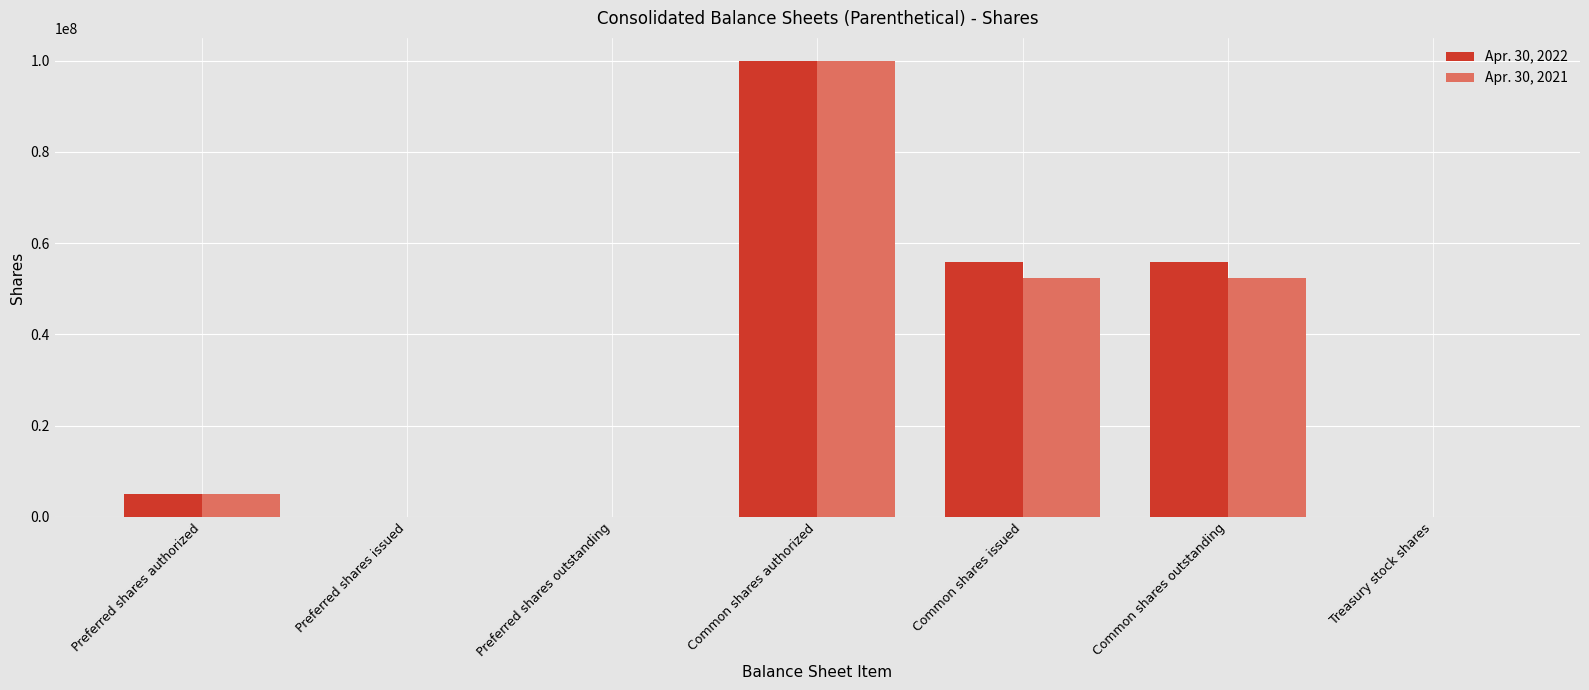

Is it true that Apr. 30, 2021 equals -33488614 at Preferred shares issued?

False